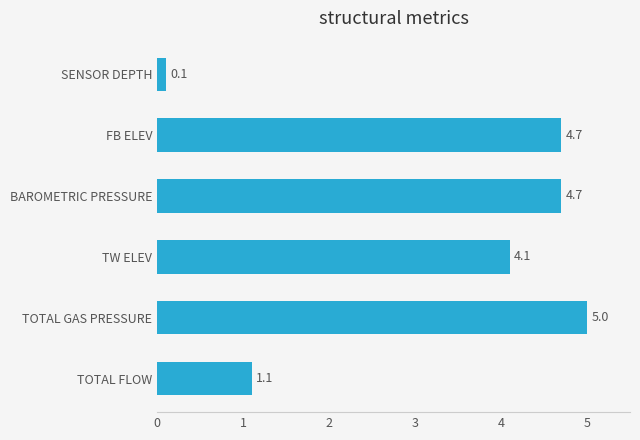

Is it true that the value at TOTAL FLOW is 1.1?

True